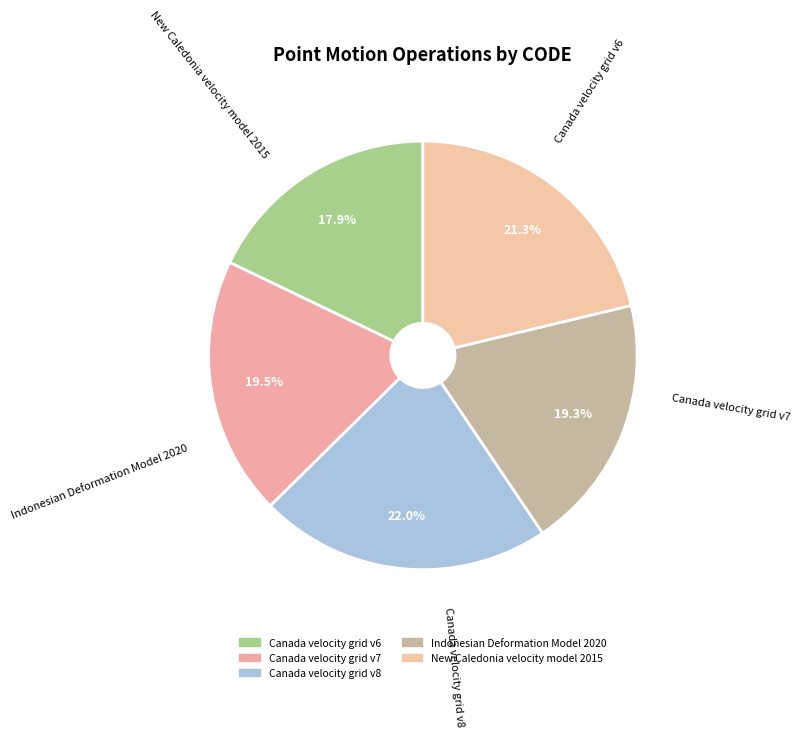

The Canada velocity grid v8 slice represents 28% of the pie. True or false?

False